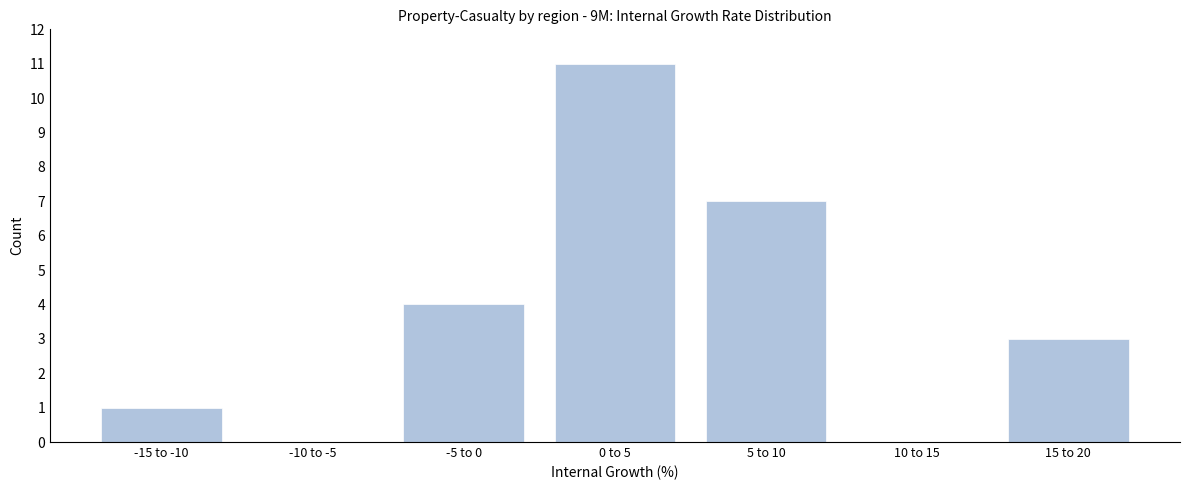

Reading left to right, list all the values displayed in this chart.

-15 to -10=1	-10 to -5=0	-5 to 0=4	0 to 5=11	5 to 10=7	10 to 15=0	15 to 20=3